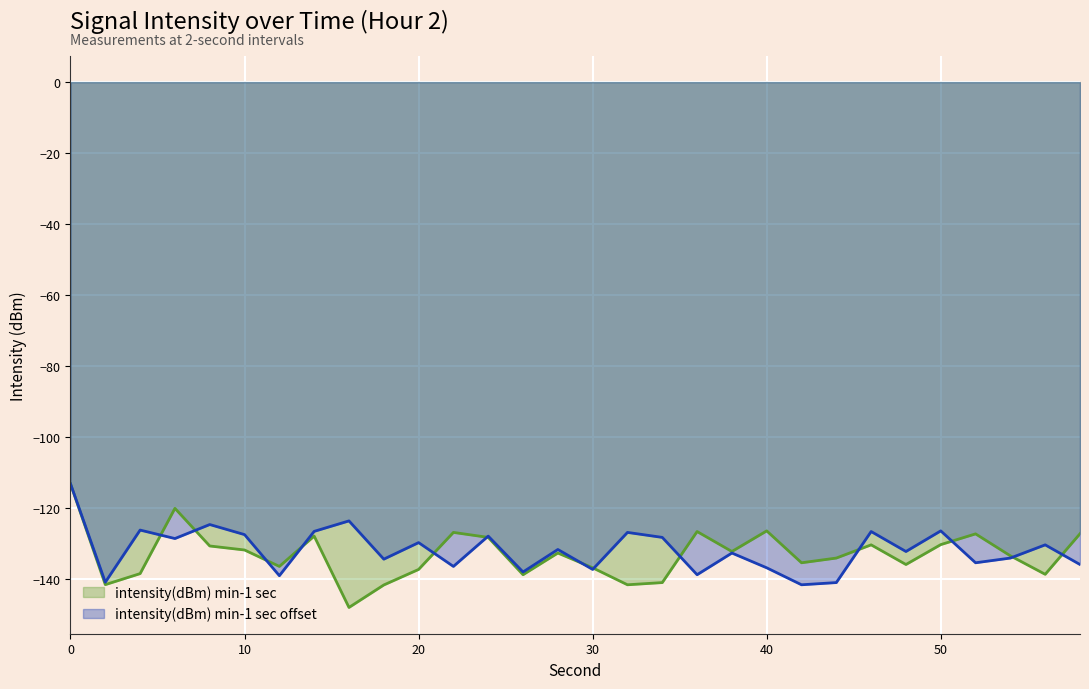

What is the greatest value displayed?

-113.2